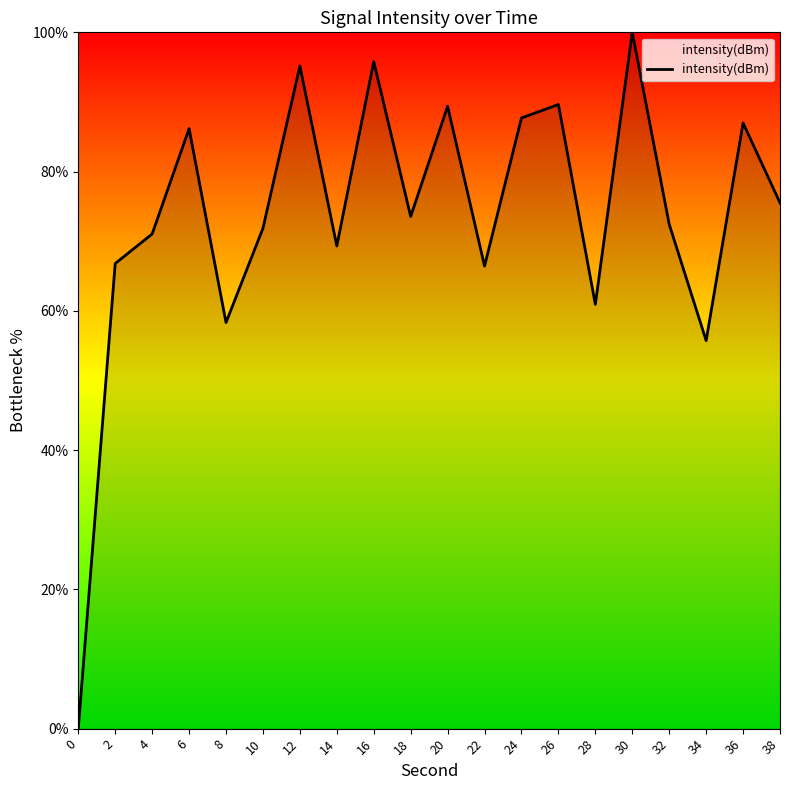

What is the difference between the maximum and minimum values?

100.0